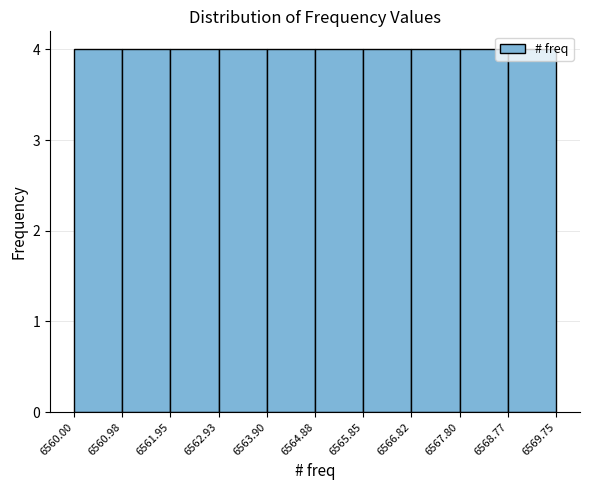

Reading left to right, list every bar in this chart as the range it spans on the x-axis followed by its height. The values are not printed on the chart, so give them approximately, as read against the axis.

6560.00 to 6560.98: 4
6560.98 to 6561.95: 4
6561.95 to 6562.93: 4
6562.93 to 6563.90: 4
6563.90 to 6564.88: 4
6564.88 to 6565.85: 4
6565.85 to 6566.82: 4
6566.82 to 6567.80: 4
6567.80 to 6568.77: 4
6568.77 to 6569.75: 4